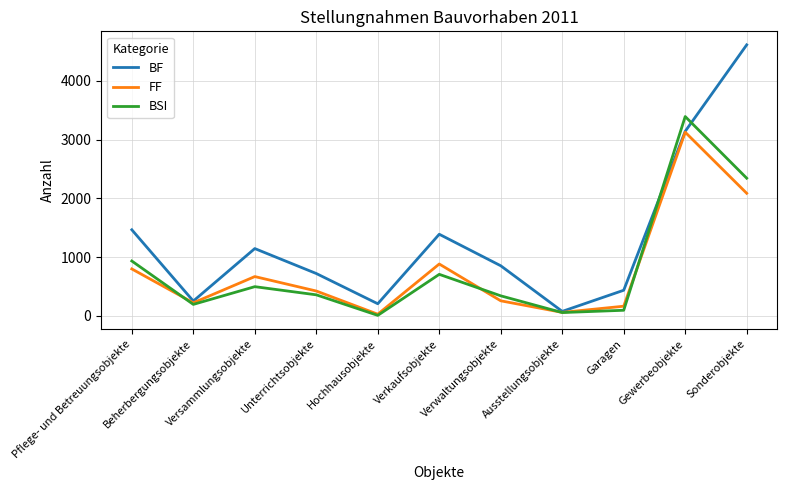

At which category does FF reach its first local peak?

Versammlungsobjekte